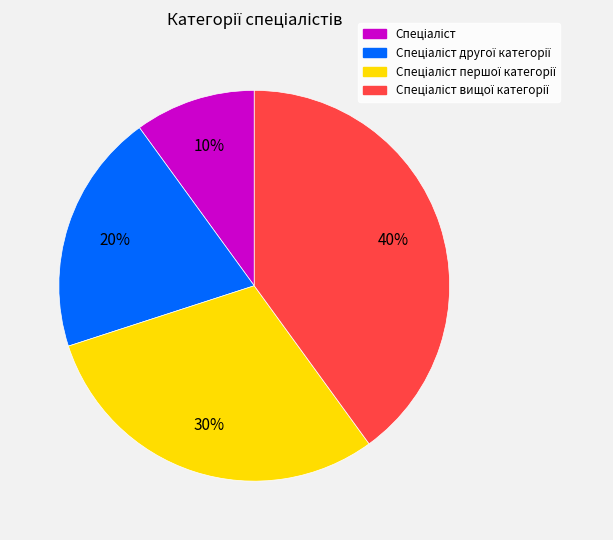

Is there any slice that represents more than half of the pie?

No